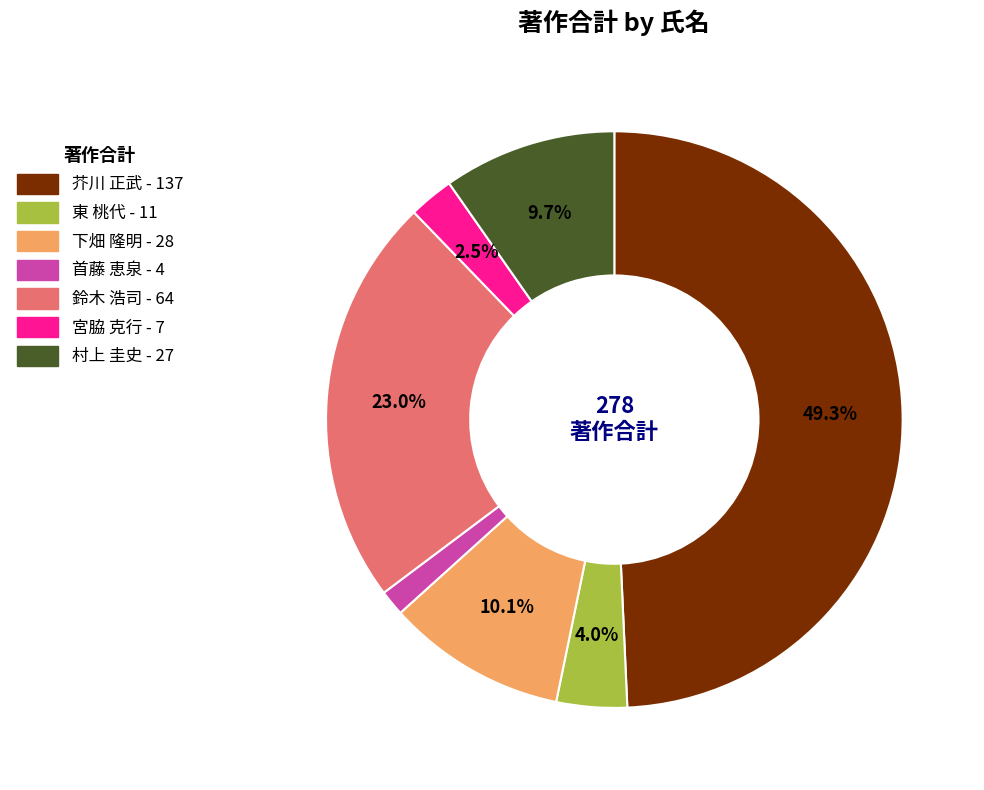

Count the number of slices in the pie.

7